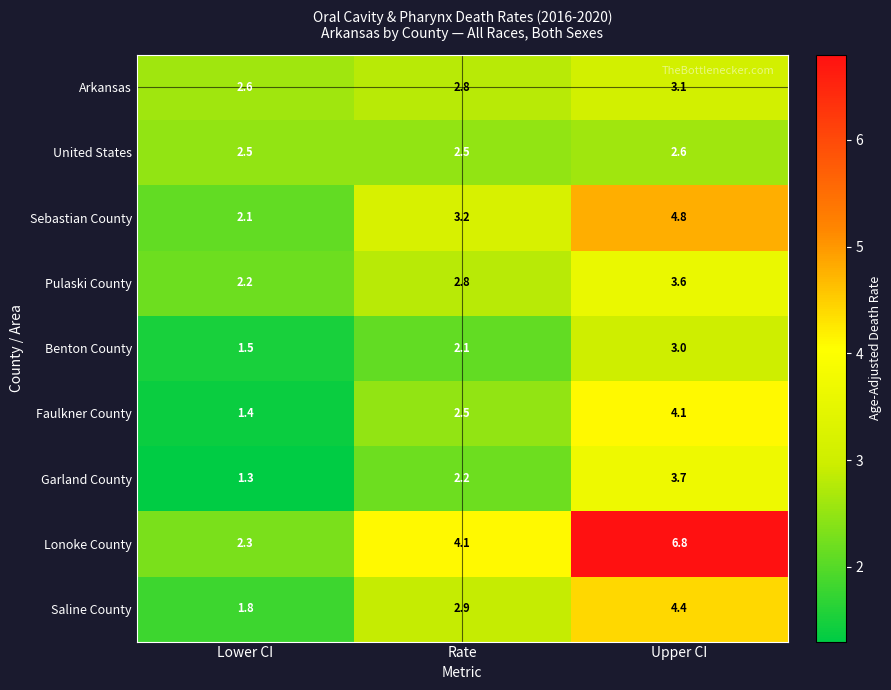

What is the difference between the maximum and minimum values in the Saline County series?

2.6